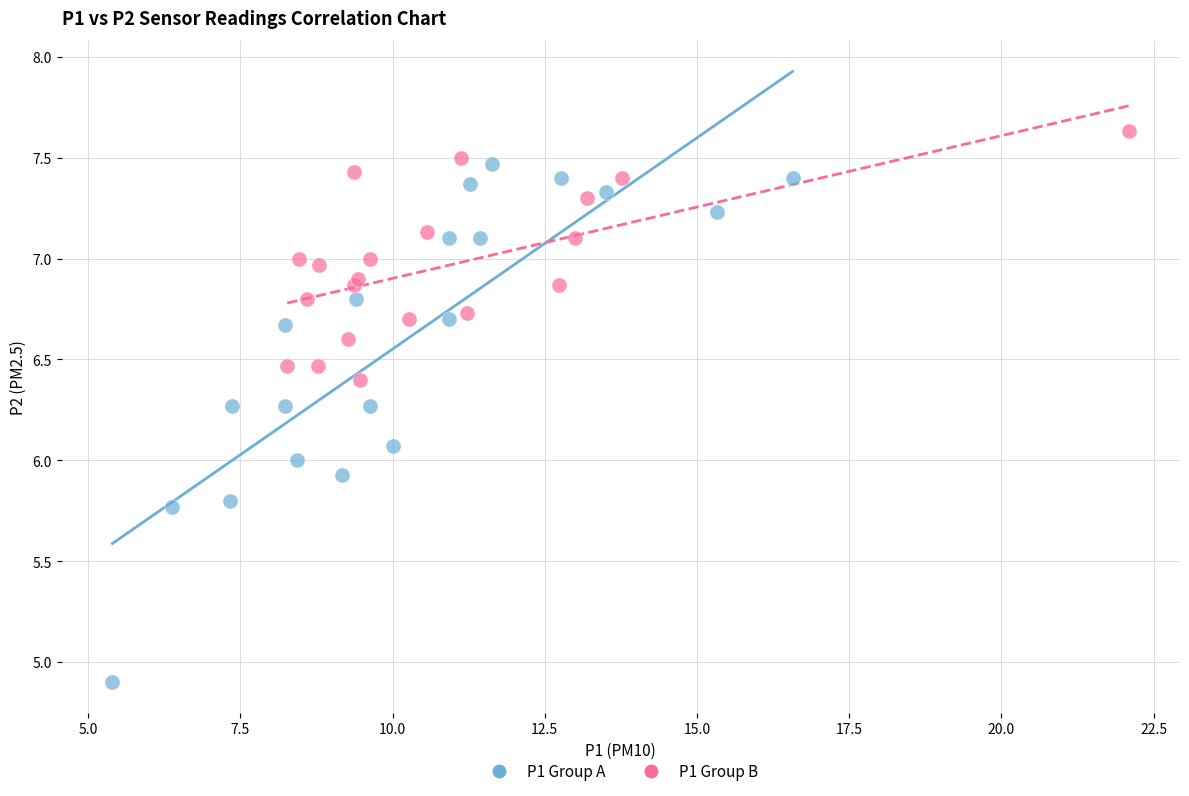

Which series reaches the minimum Y coordinate?

P1 Group A